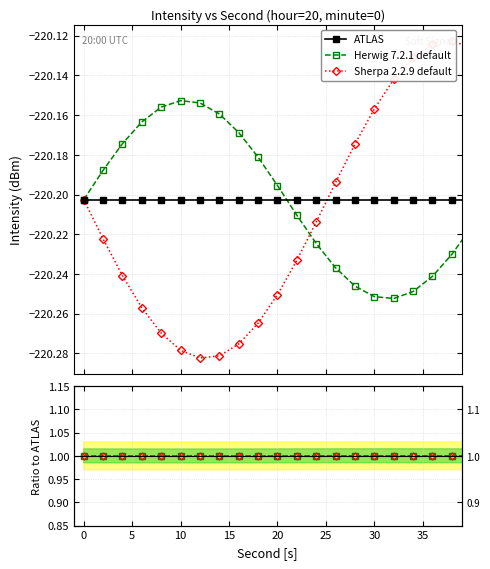

What are all the series names shown in the legend?

ATLAS, Herwig 7.2.1 default, Sherpa 2.2.9 default